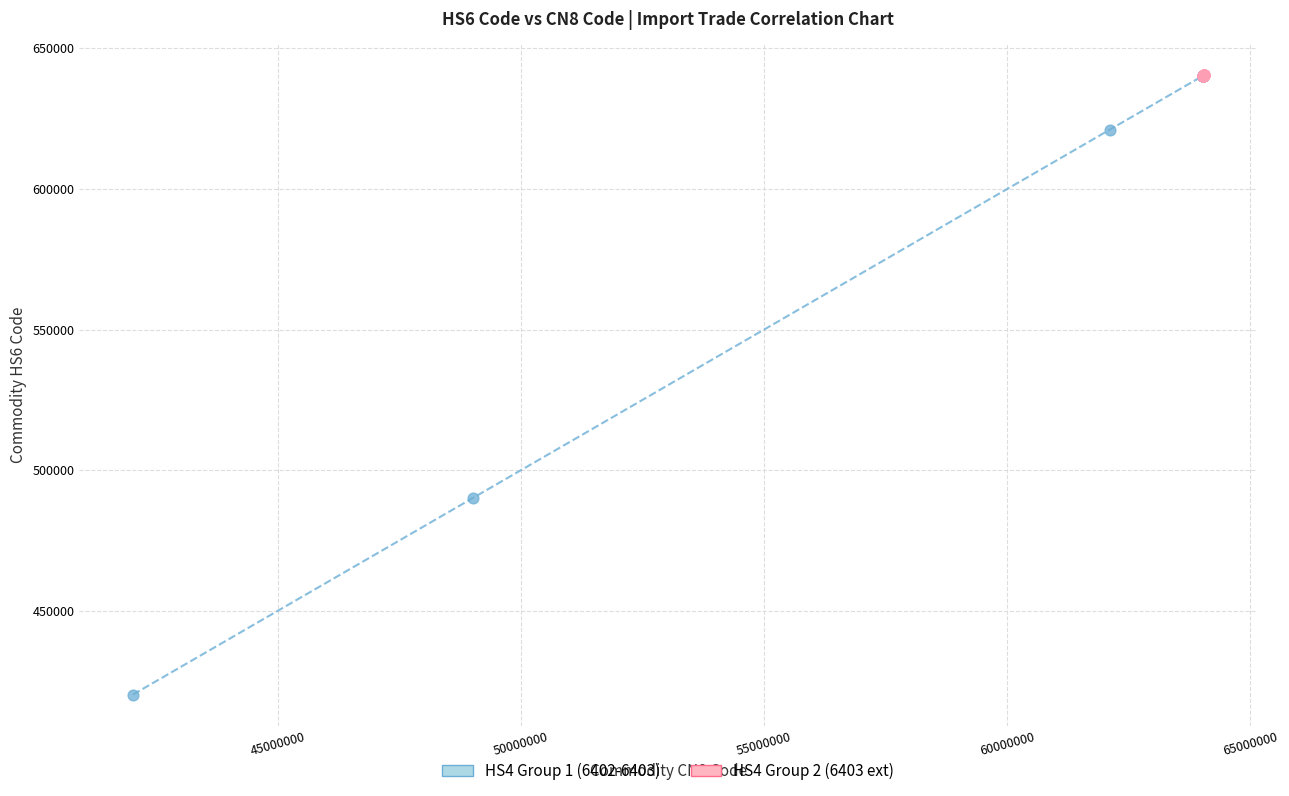

Which series has the widest spread of Y values?

HS4 Group 1 (6402-6403)